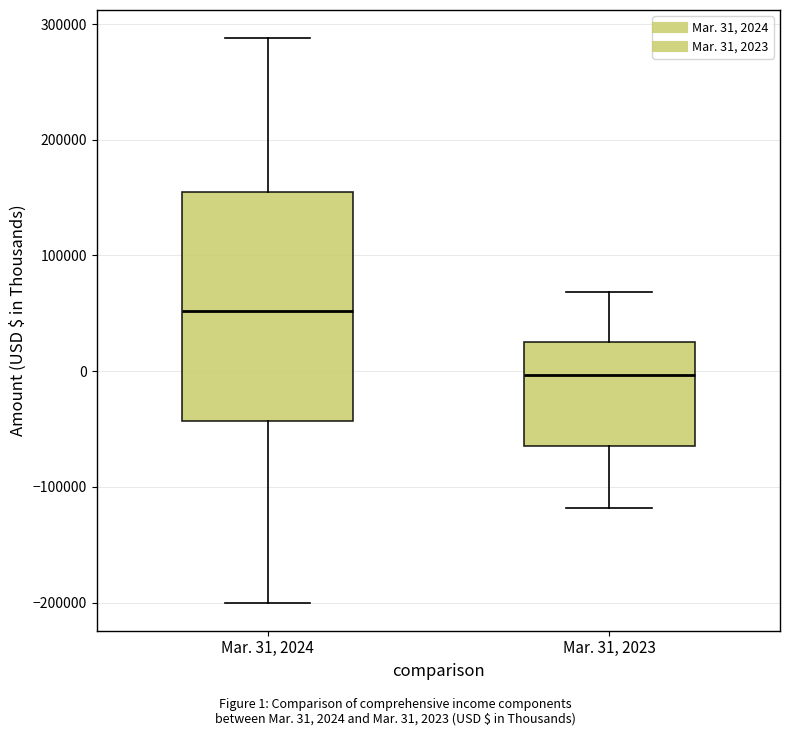

Which box is the tallest, from its lower edge to its upper edge?

Mar. 31, 2024